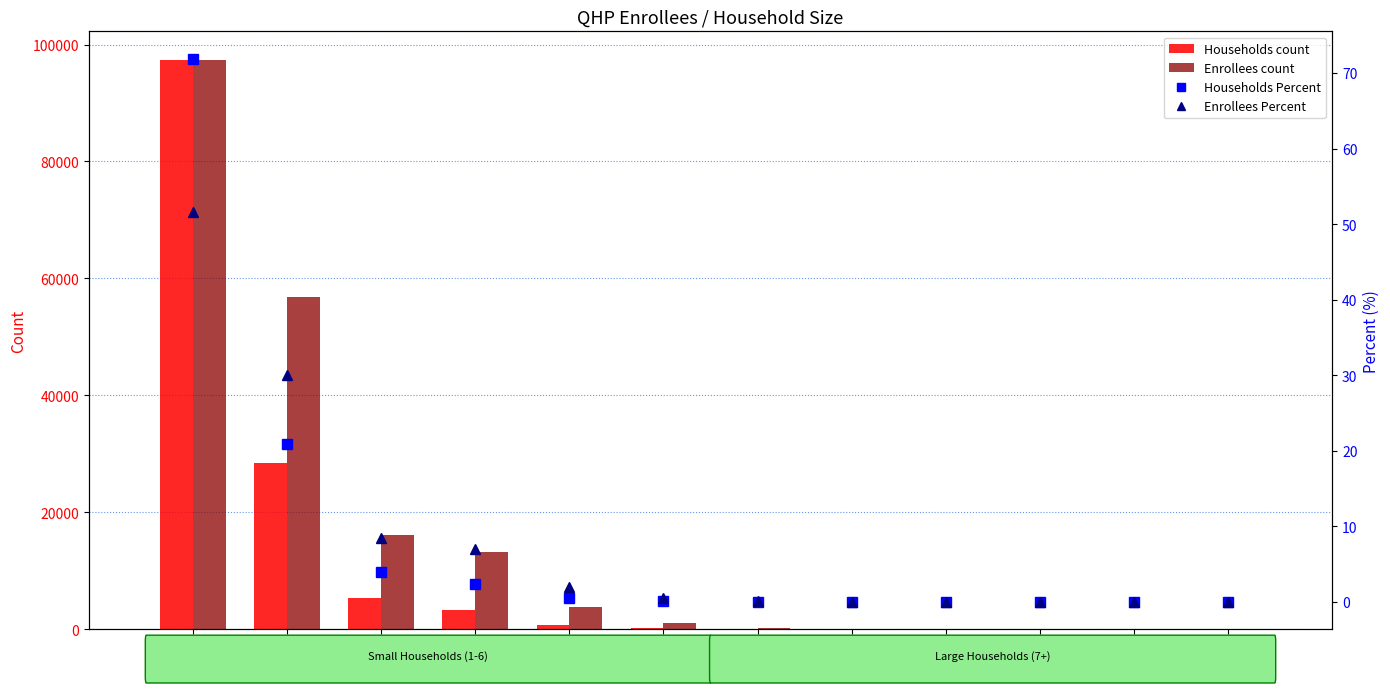

What is the difference between the second highest and minimum values in the Enrollees Percent series?

30.1